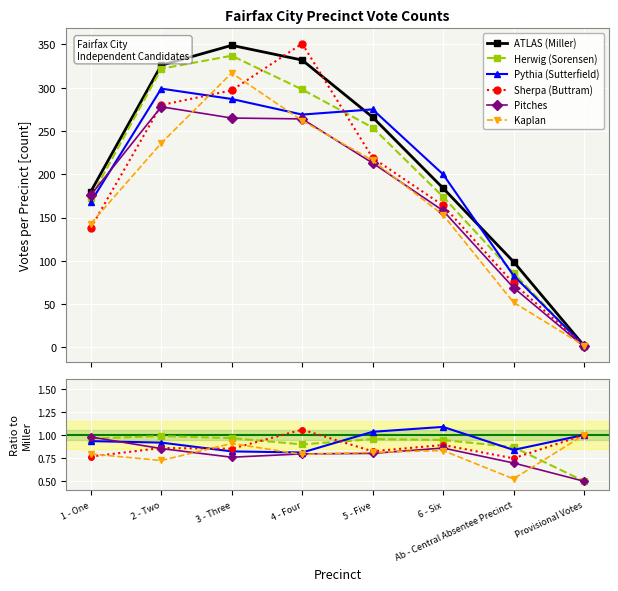

How many interior local peaks does the Herwig (Sorensen) series have?

2